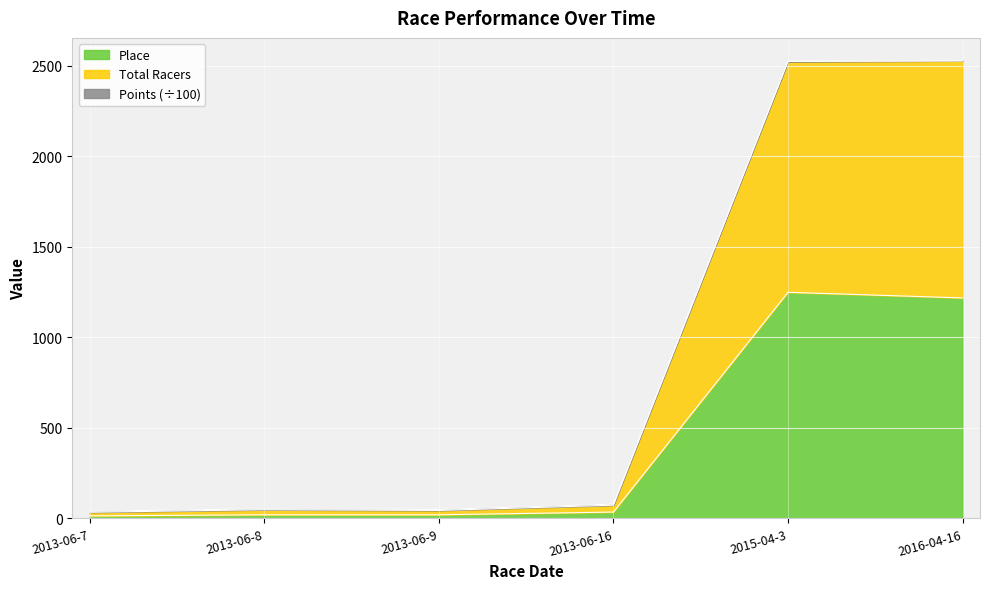

Which category has the highest value in the Points series?

2016-04-16